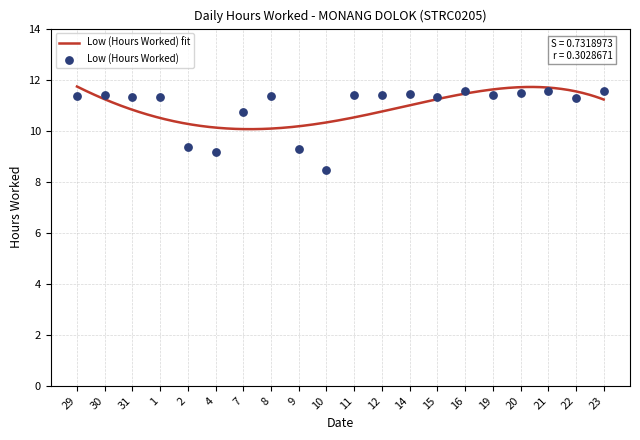

Approximately how many times larger is the value at 10 compared to 20?

0.7